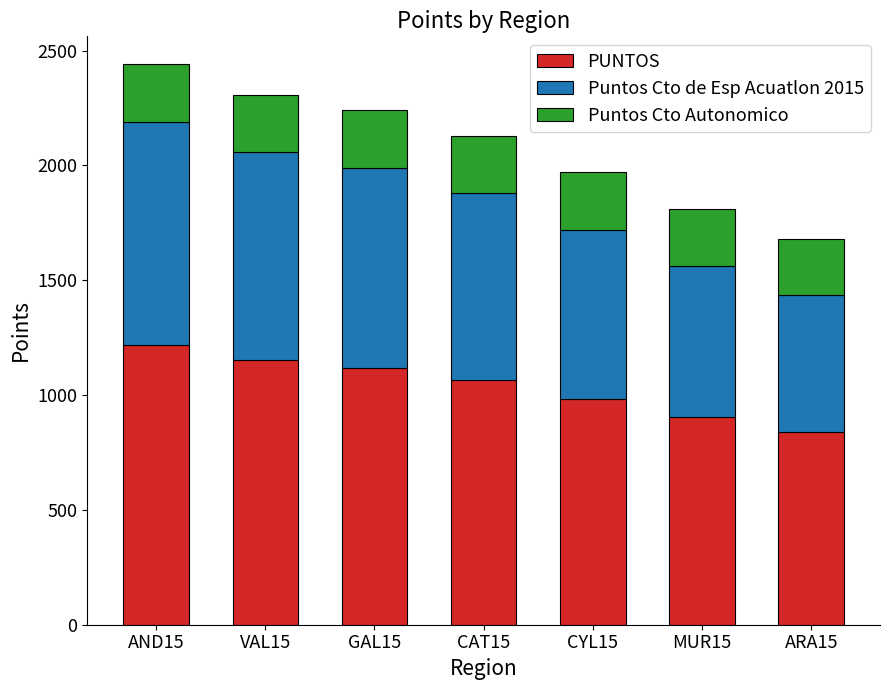

What is the total value across all series at CYL15?

1970